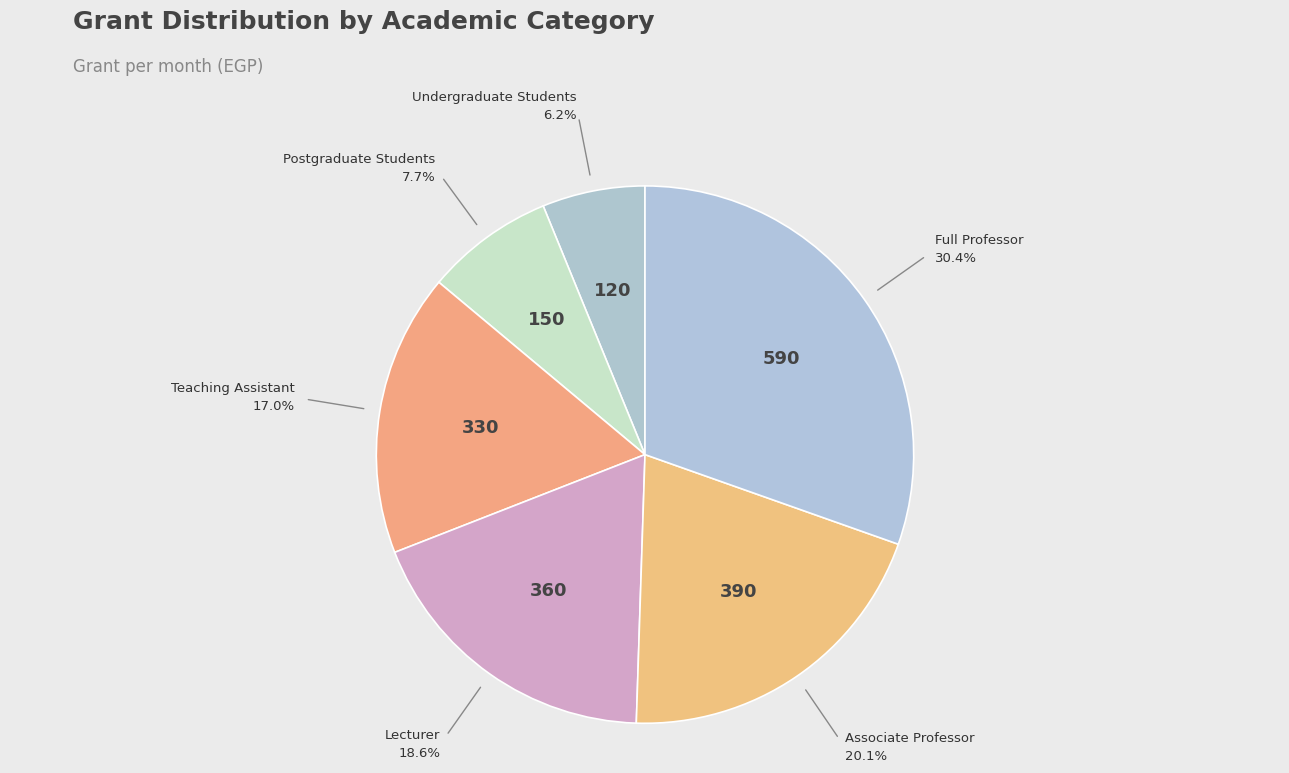

Count the number of slices in the pie.

6